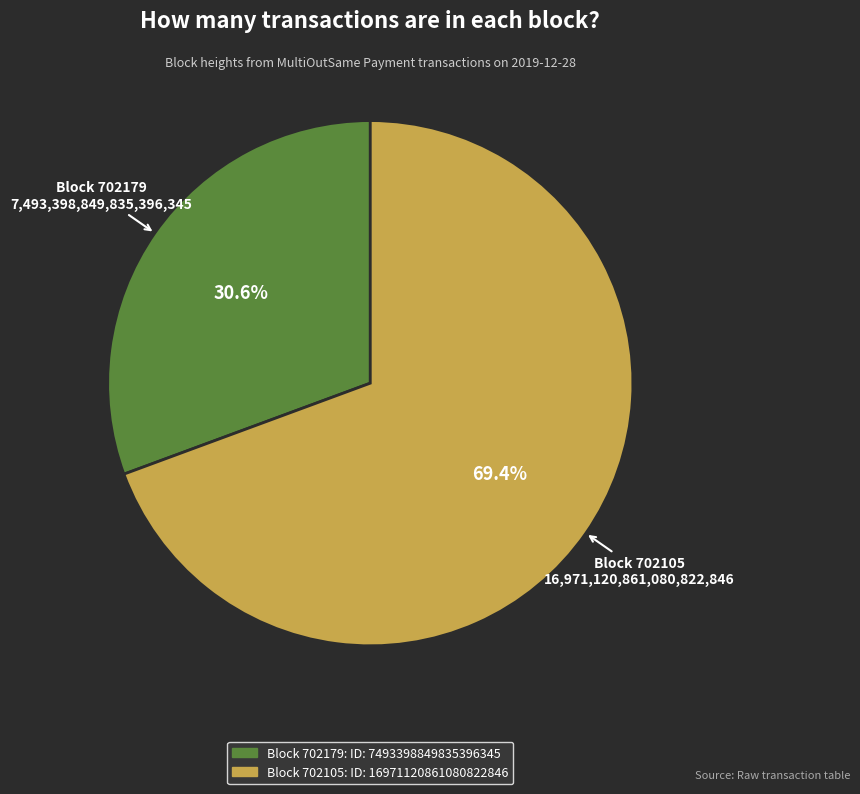

Is there a majority slice in this chart?

Yes